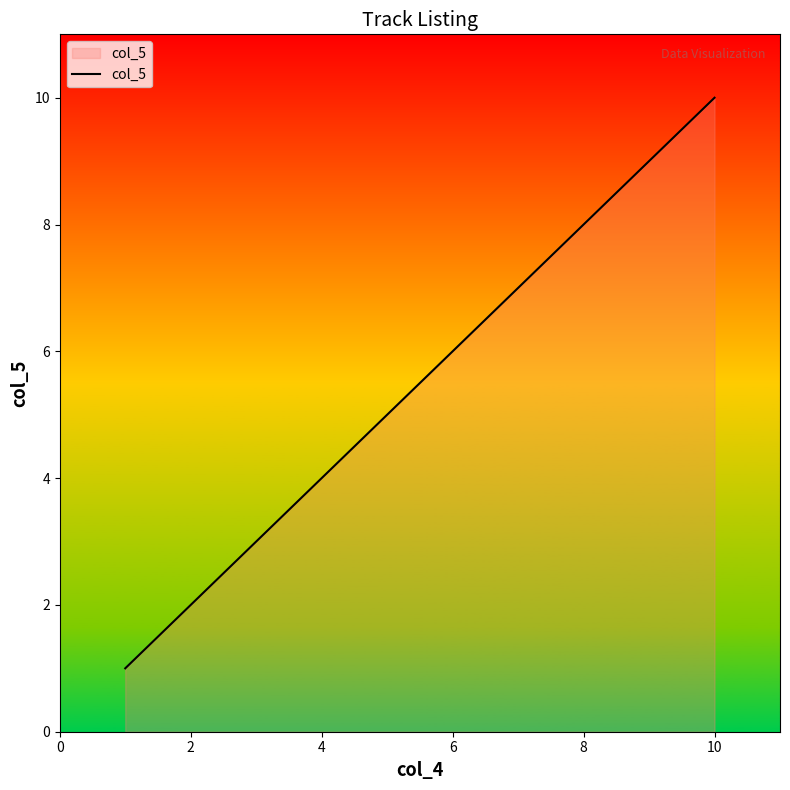

What is the greatest value displayed?

10